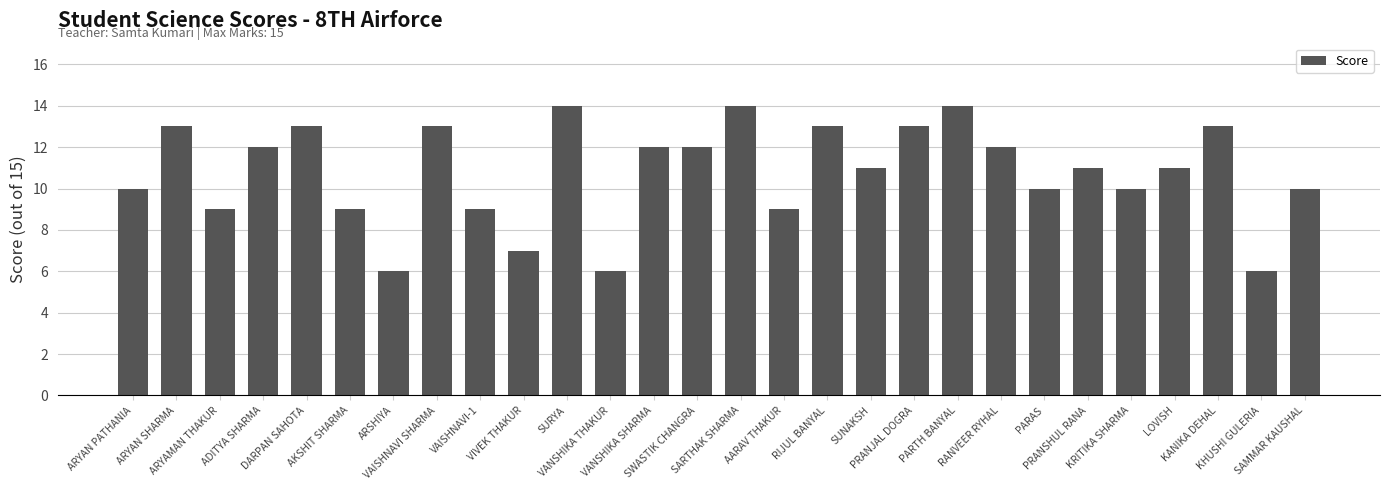

What is the change in value from VIVEK THAKUR to PARTH BANYAL?

+7